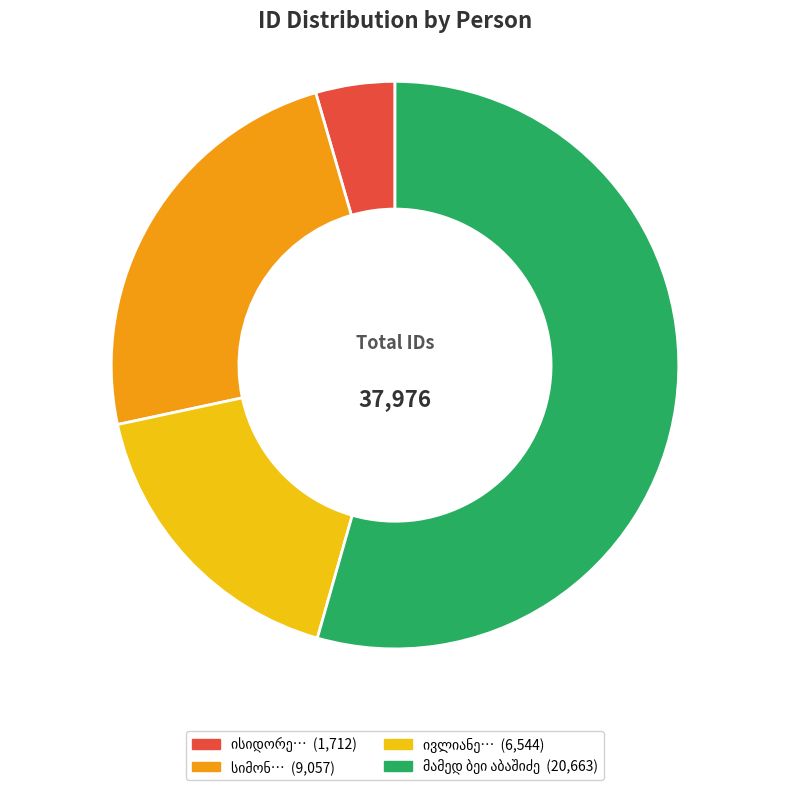

Is there any slice that represents more than half of the pie?

Yes